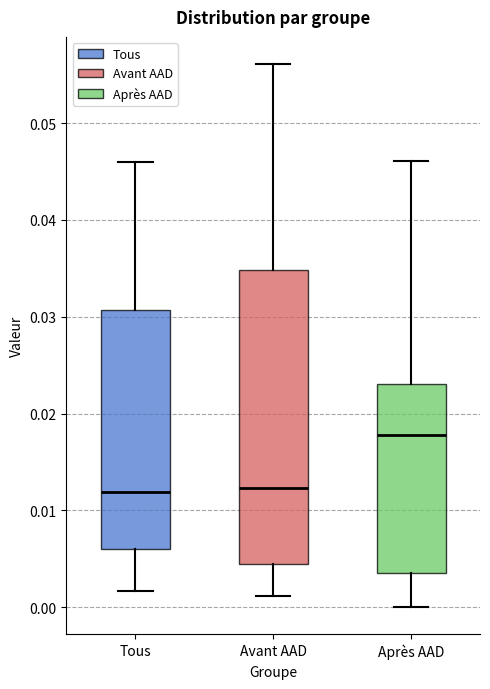

Where does the upper whisker of the box for Tous end on the y-axis? The values are not printed on the chart, so give them approximately, as read against the axis.

0.046